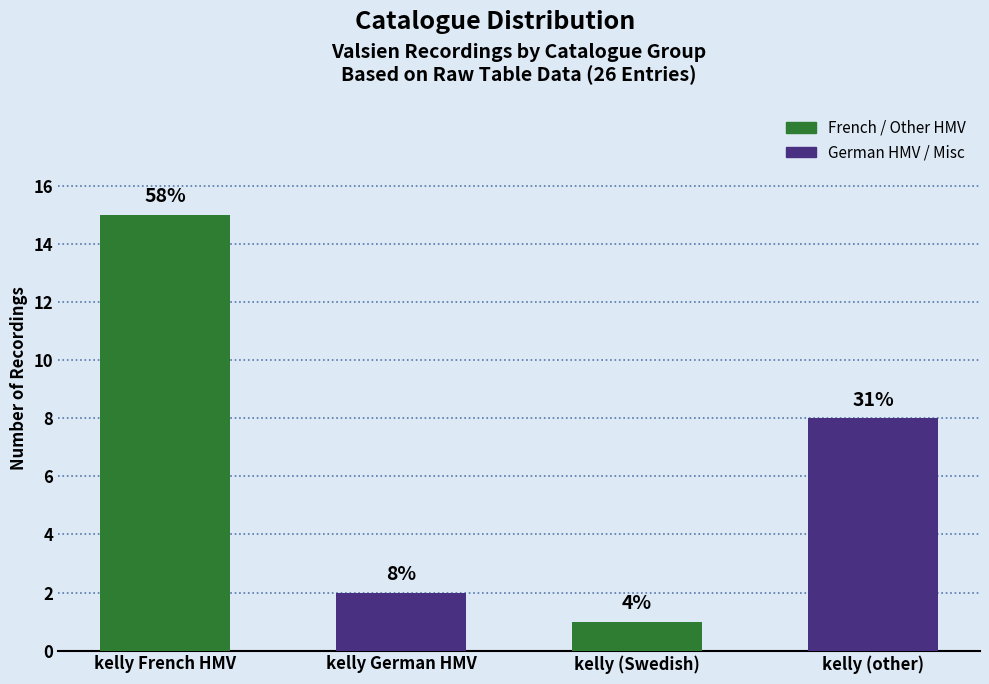

How many series are shown in this chart?

1